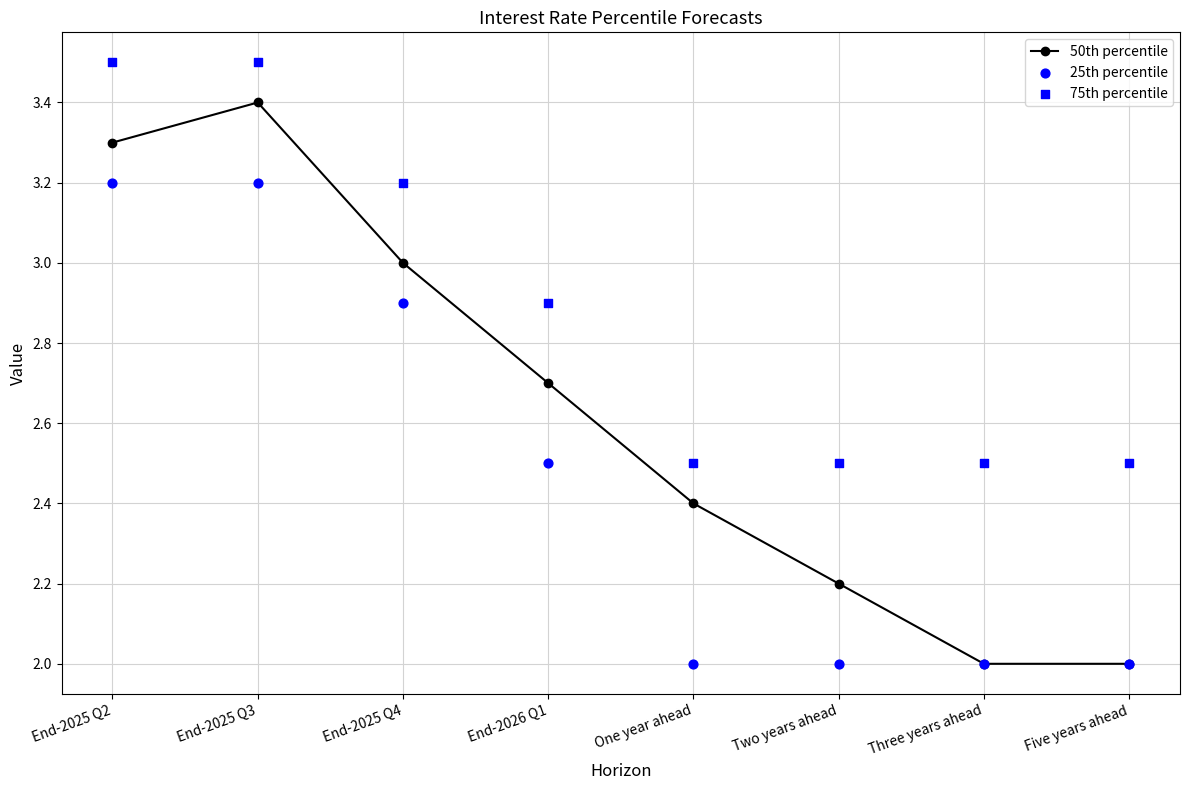

What is the total value across all series at Five years ahead?

6.5